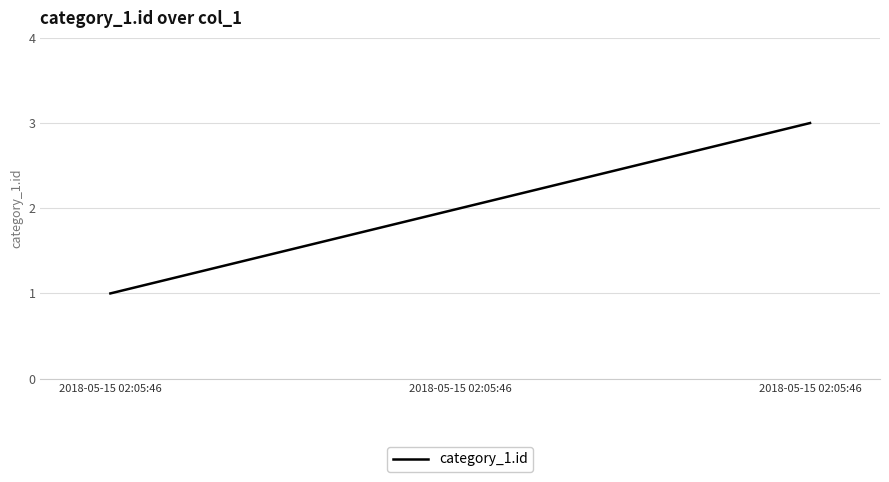

Reading left to right, list all the values displayed in this chart.

1	2	3